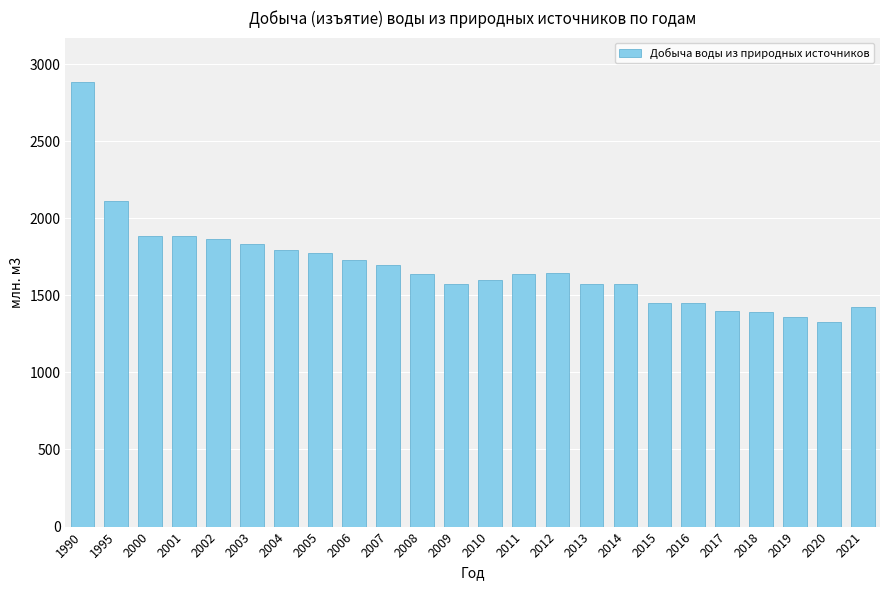

What is the sum of all values?

40484.3